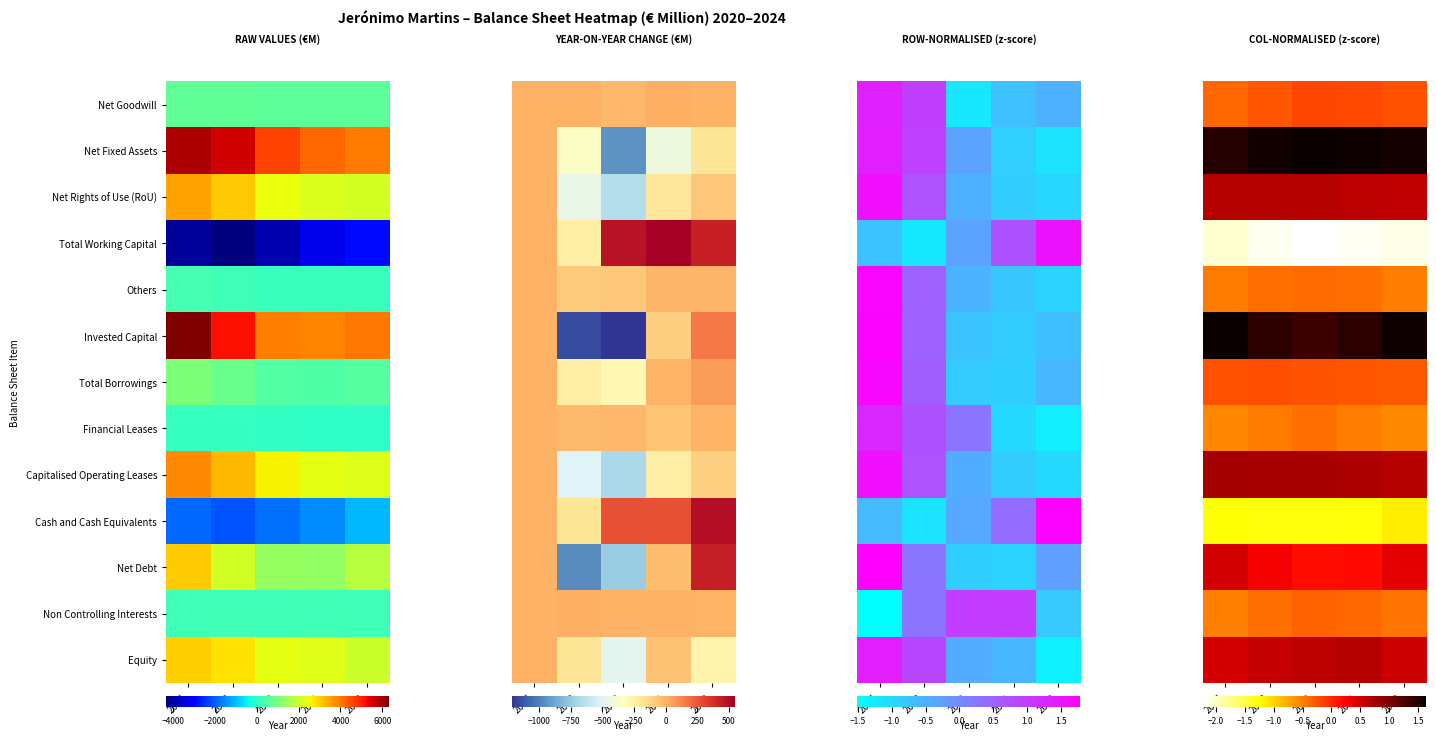

Read the Cash and Cash Equivalents value at 2020.

-1.1